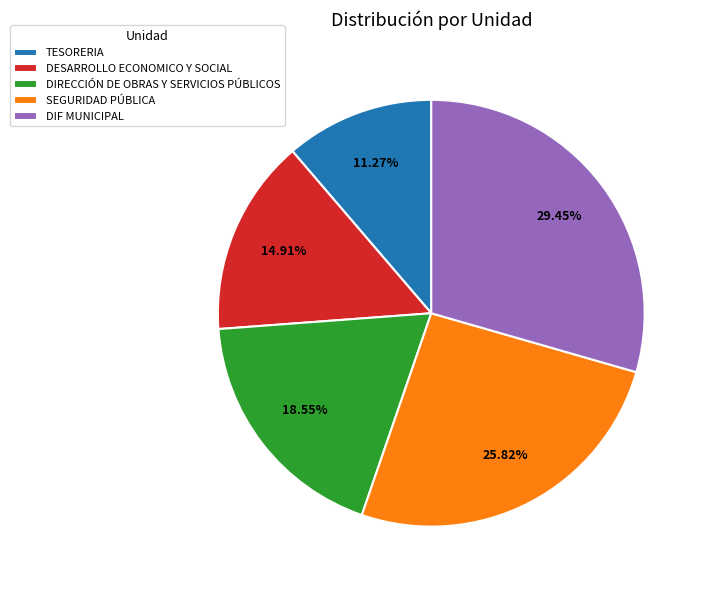

What is the largest slice in the pie chart?

DIF MUNICIPAL